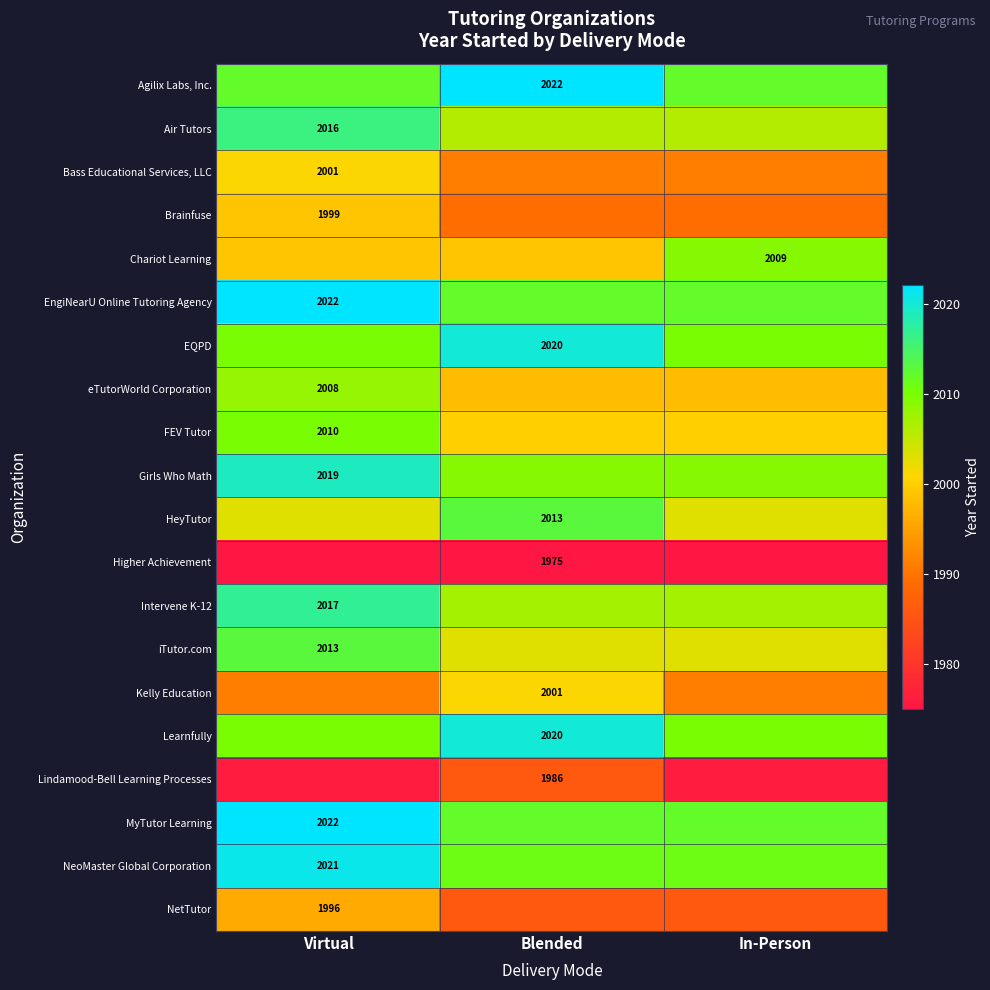

The iTutor.com series shows 2013 at Virtual. True or false?

True